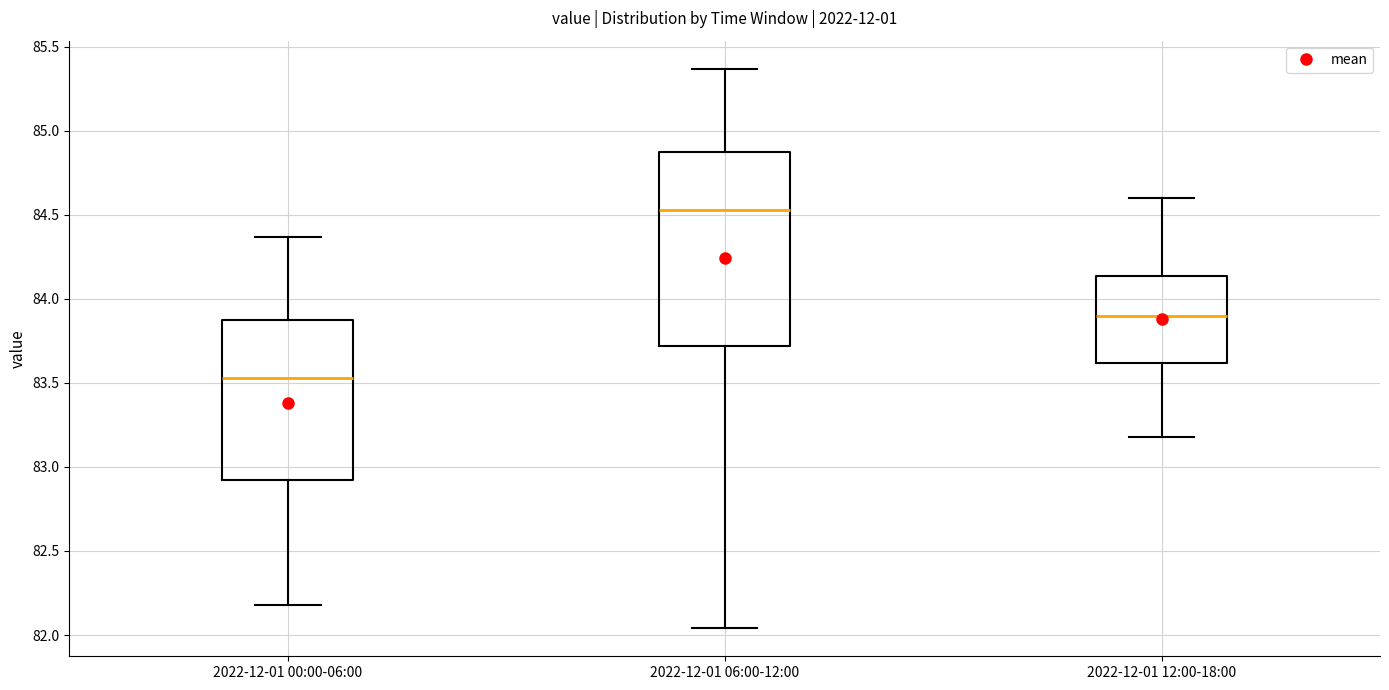

Which box's median line is the highest?

2022-12-01 06:00-12:00